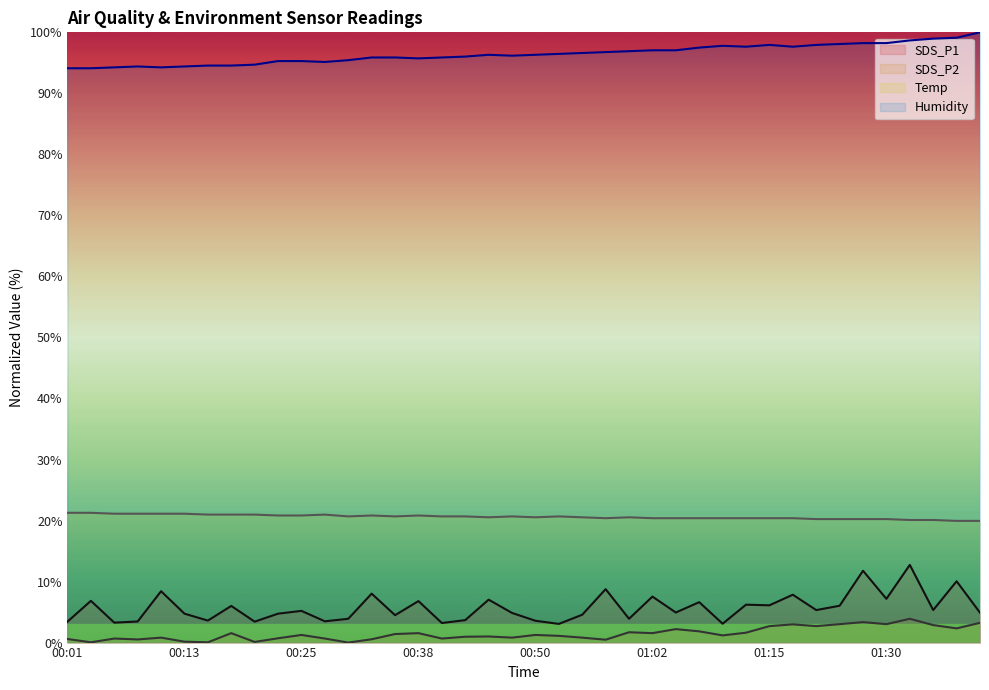

How many distinct data groups are displayed?

4